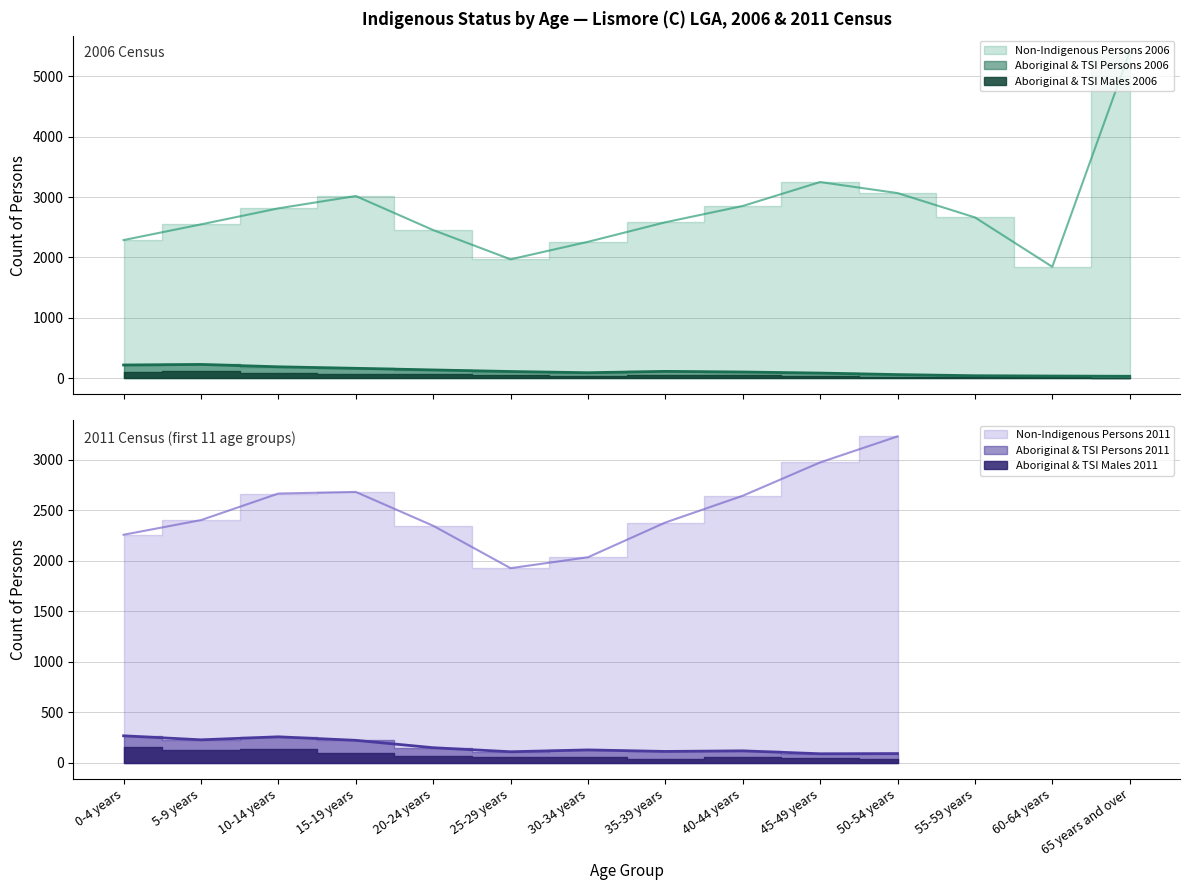

What is the average value of the Aboriginal Males 2011 series?

61